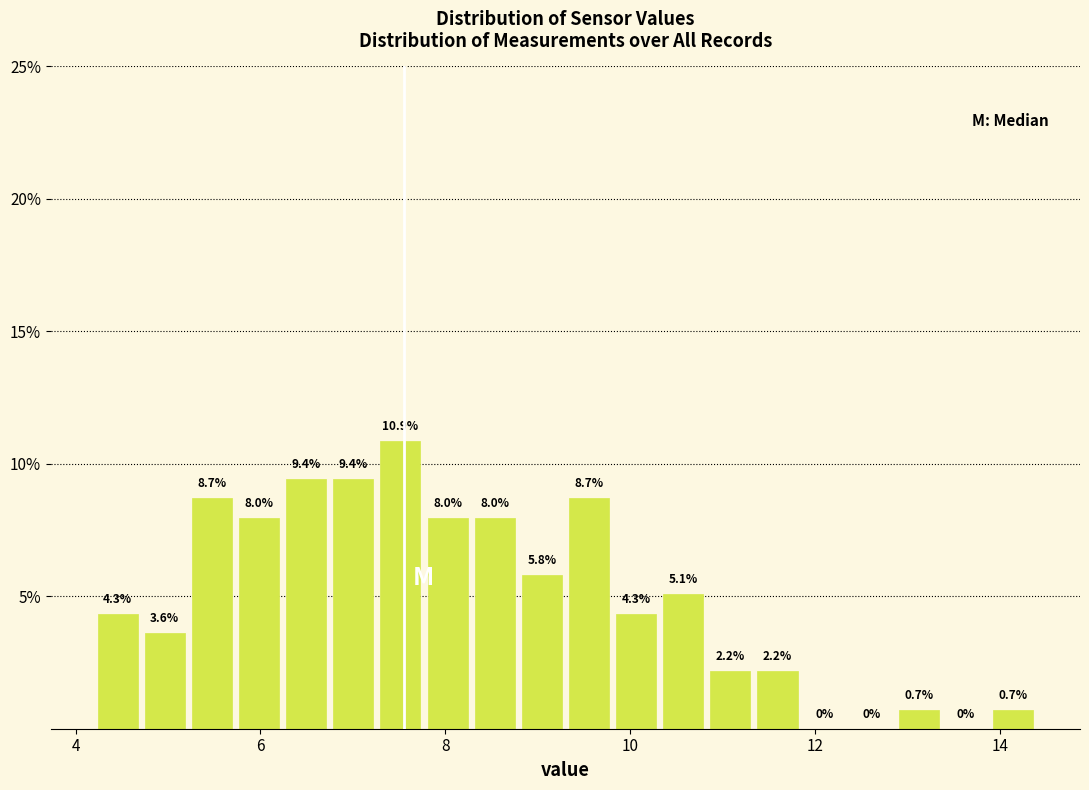

Read against the x-axis, roughly where is the centre of the tallest bar?

7.6